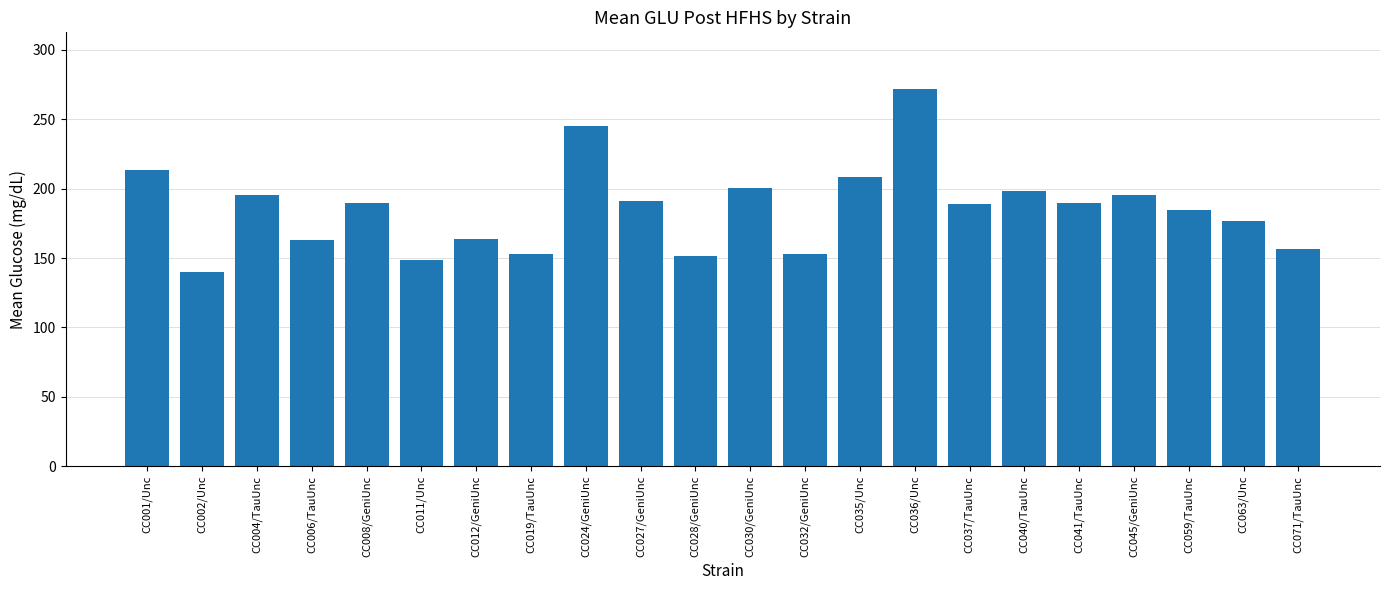

Where does the data first go above 189?

CC001/Unc